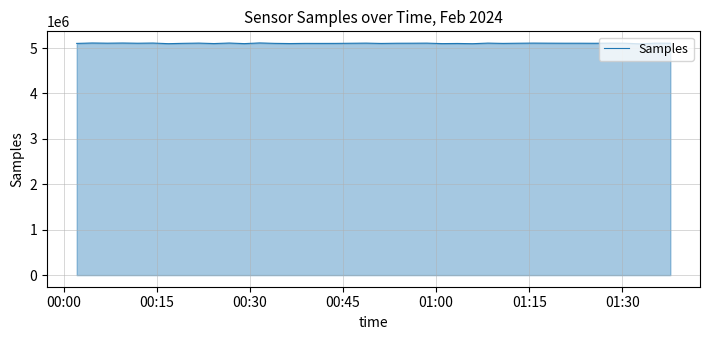

What is the greatest value displayed?

5113202